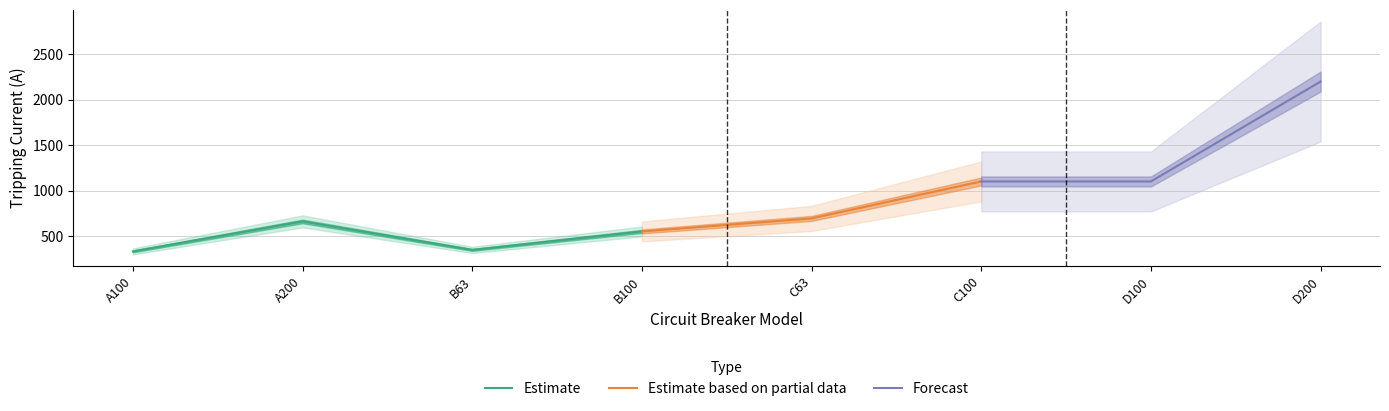

What is the difference between the second highest and second lowest values?

753.5